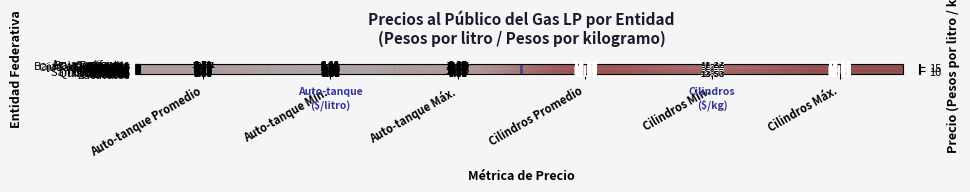

What is the total value across all series at Cilindros Máx.?

541.4